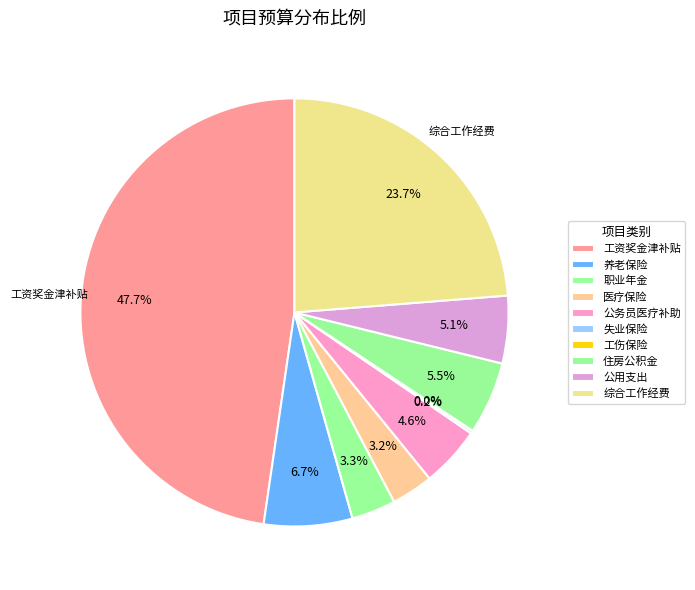

Count the number of slices in the pie.

10